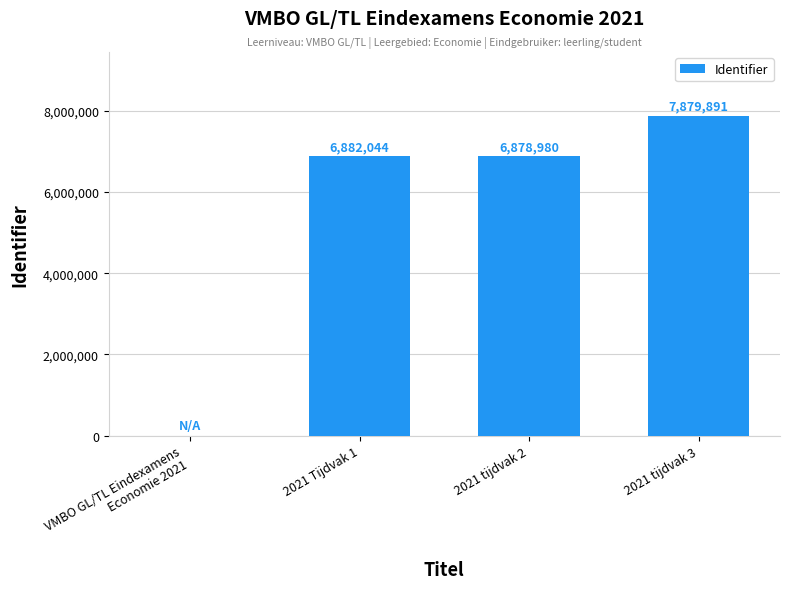

Between 2021 tijdvak 3 and 2021 Tijdvak 1, which is larger?

2021 tijdvak 3